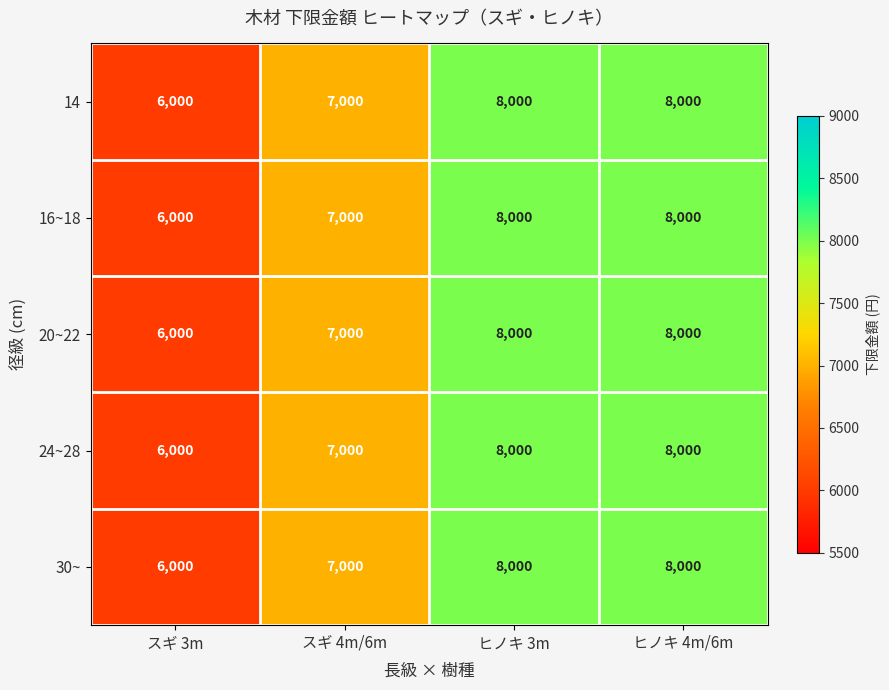

What is the total value across all series at スギ 3m?

30000